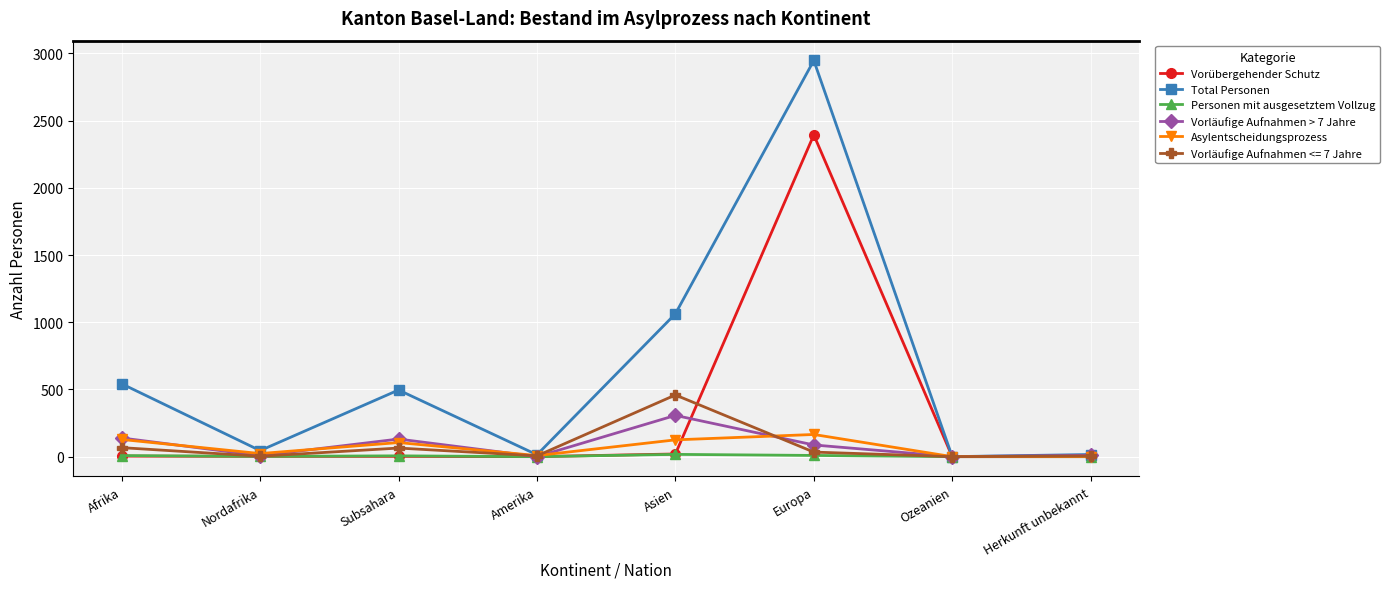

Which series has the largest total across all categories?

Total Personen